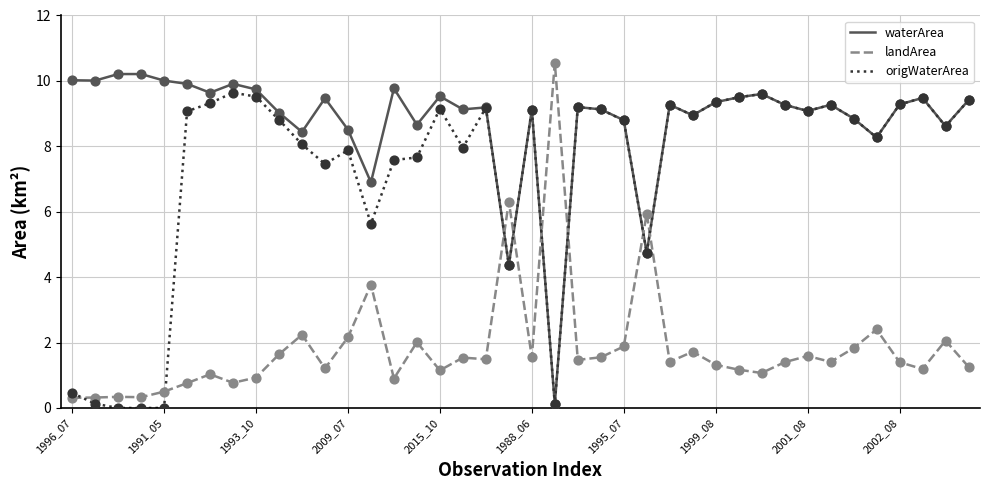

What is the maximum value shown in the chart?

10.6